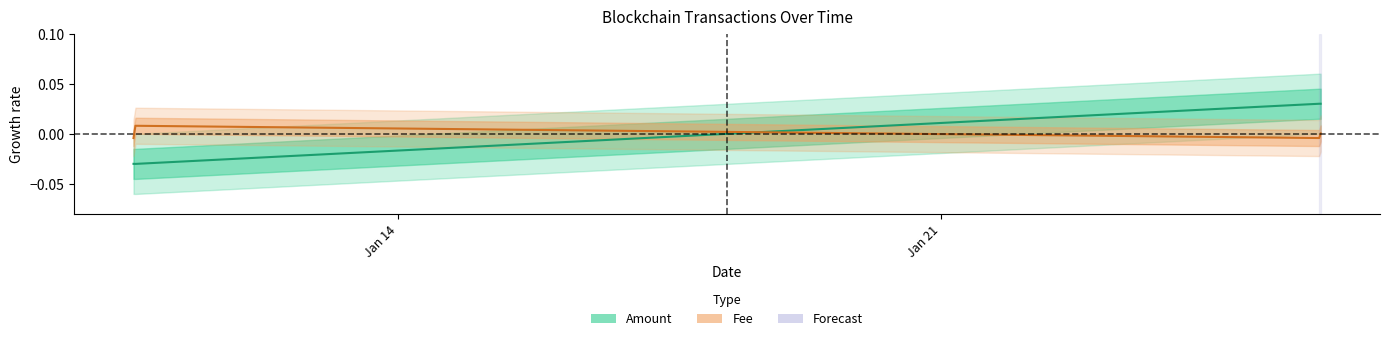

Rank the categories by Fee value from highest to lowest.

2022-01-10 14:54:00, 2022-01-25 21:30:00, 2022-01-10 14:18:00, 2022-01-25 21:03:00